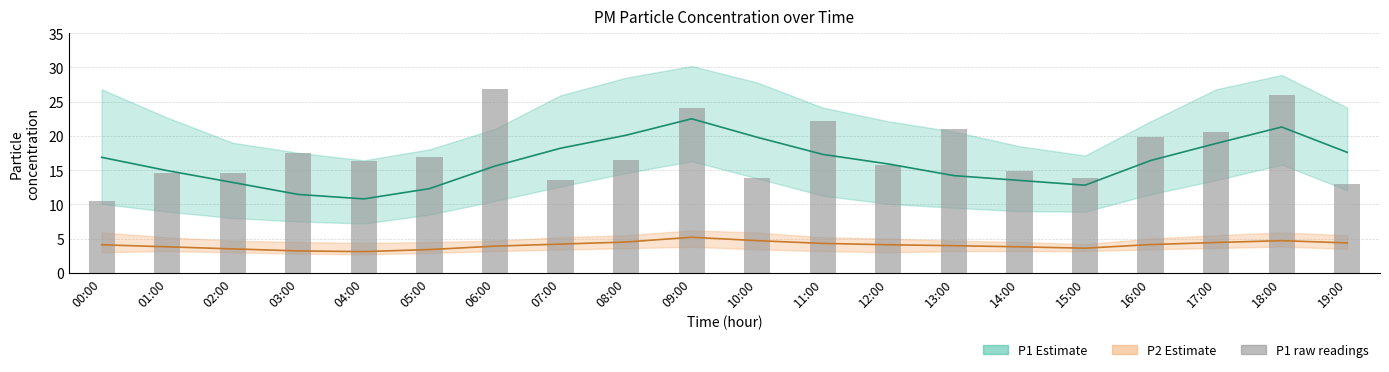

How many distinct data groups are displayed?

3